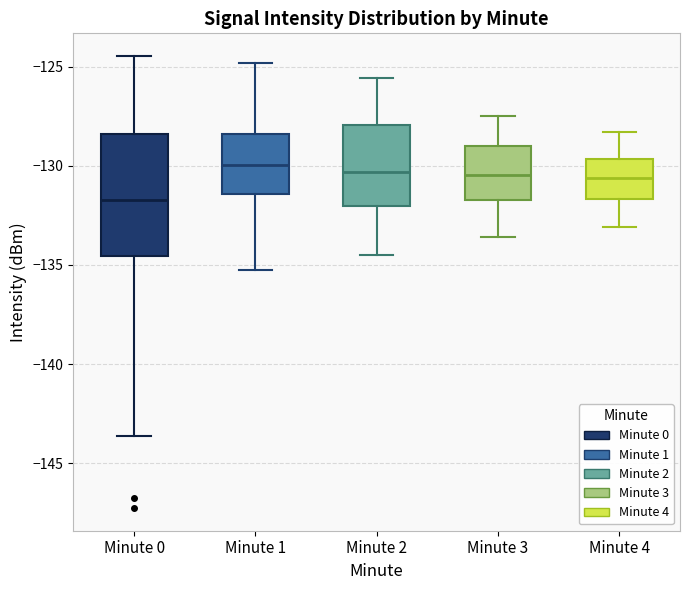

Comparing the boxes themselves (not the whiskers), which one is the tallest?

Minute 0